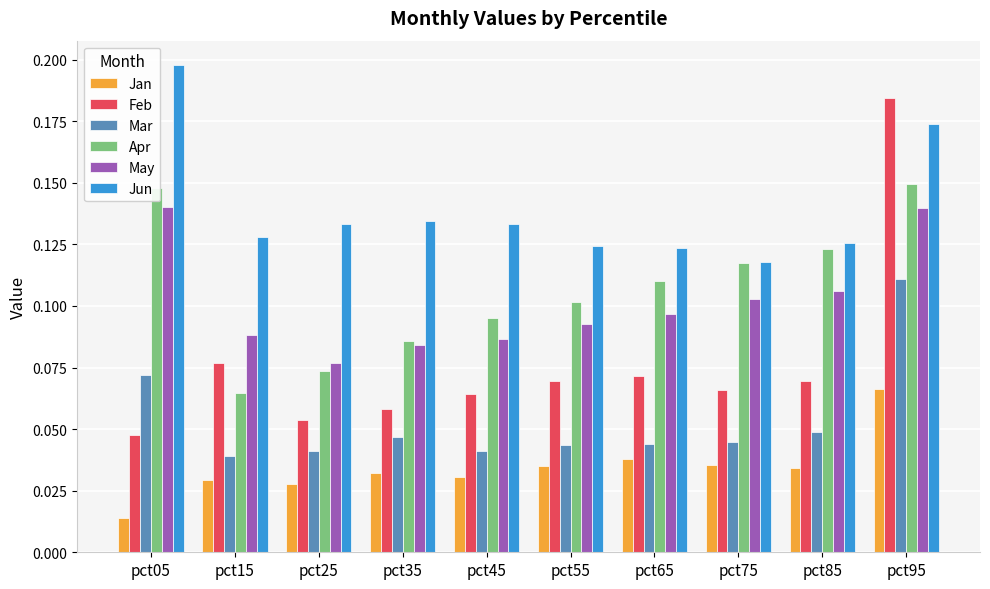

At which category is the sum across all series the highest?

pct95